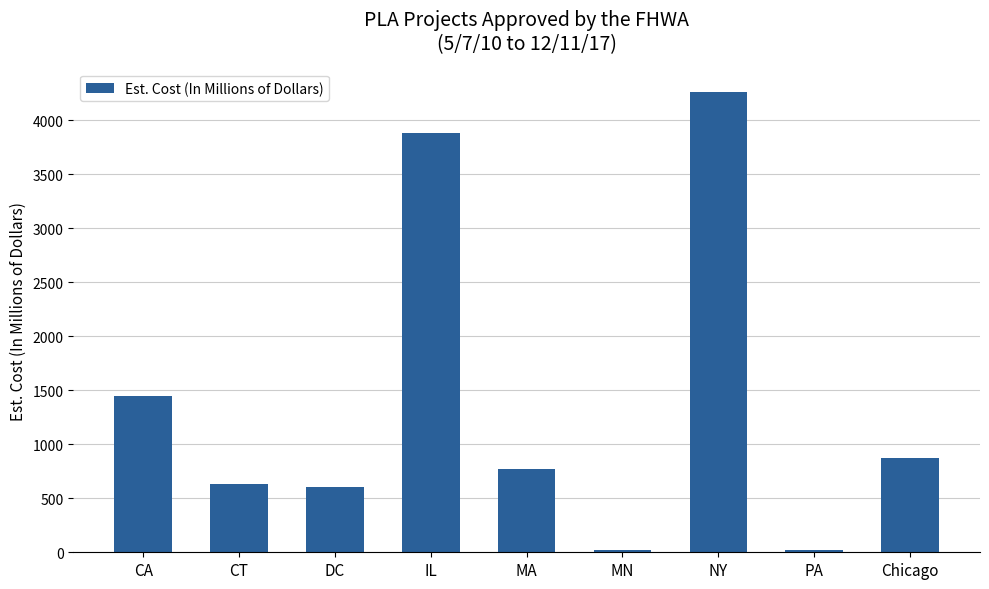

Which has a higher value, DC or PA?

DC